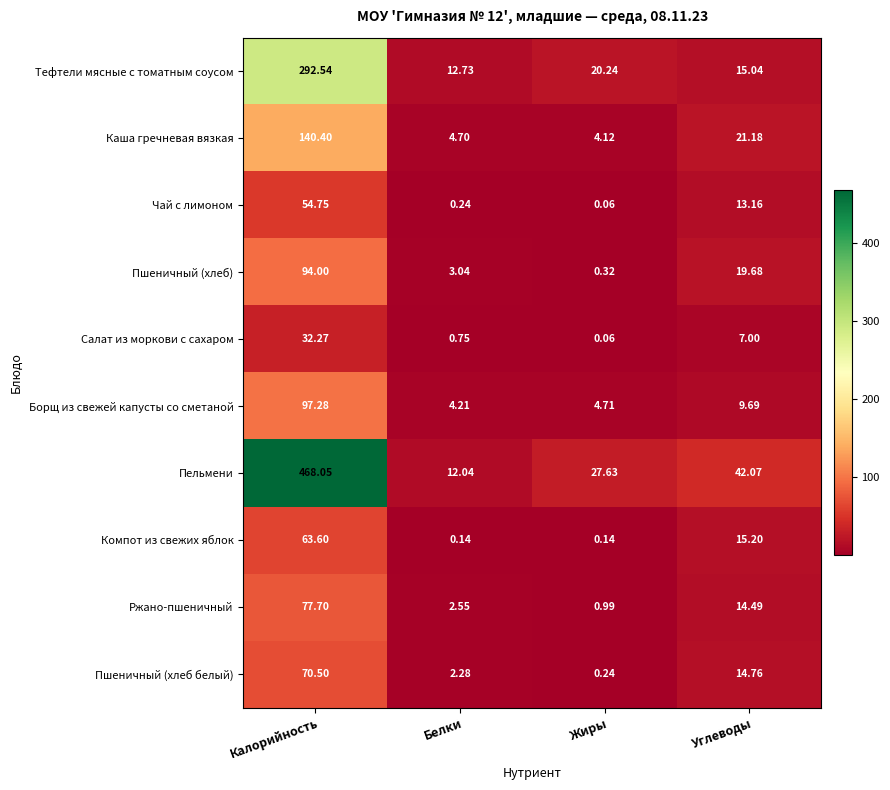

Which series has the largest range (max minus min)?

Пельмени